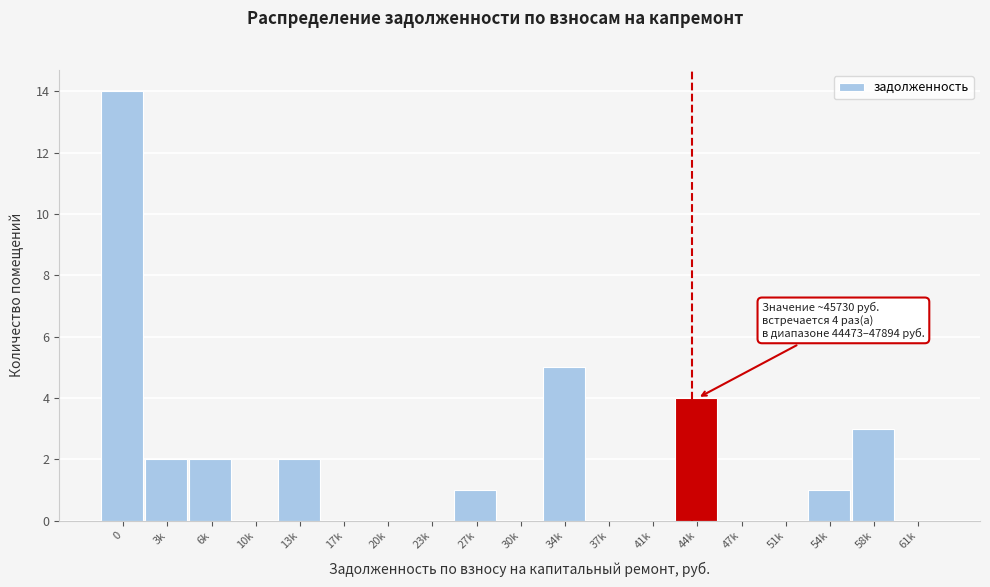

Reading left to right, extract all data points from this chart.

0=14	3k=2	6k=2	10k=0	13k=2	17k=0	20k=0	23k=0	27k=1	30k=0	34k=5	37k=0	41k=0	44k=4	47k=0	51k=0	54k=1	58k=3	61k=0